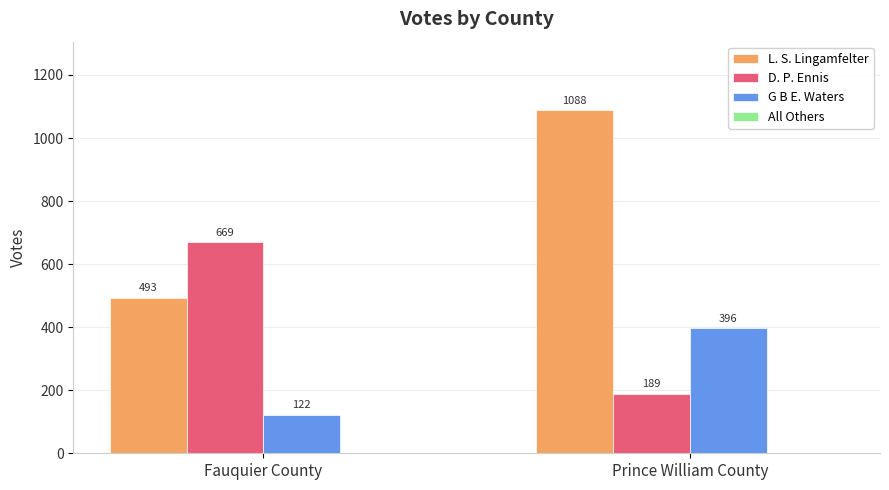

What is the maximum value shown in the chart?

1088